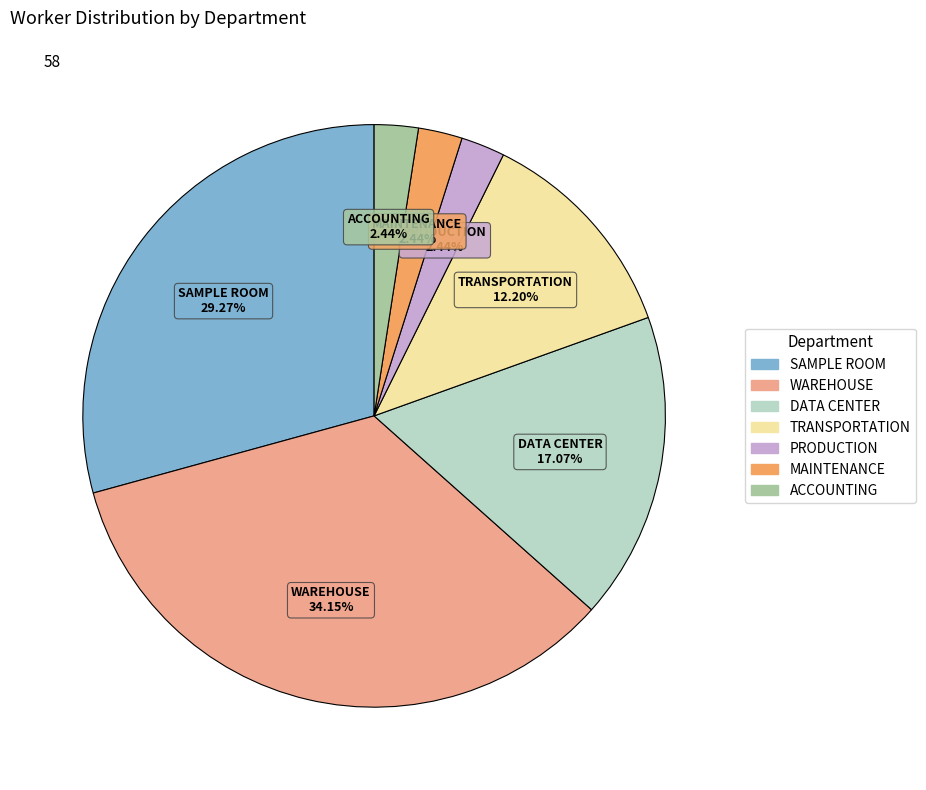

Combined, what portion of the pie is MAINTENANCE and DATA CENTER?

19.5%